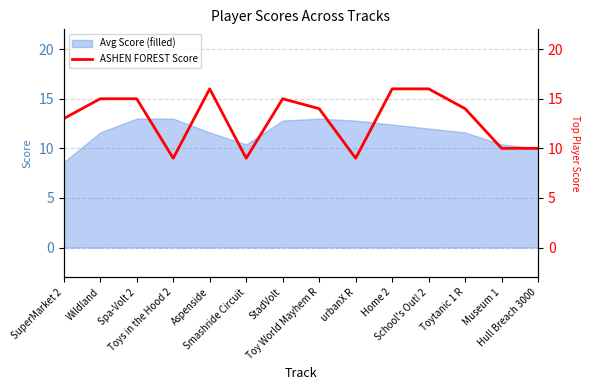

Does the chart have visible grid lines?

Yes